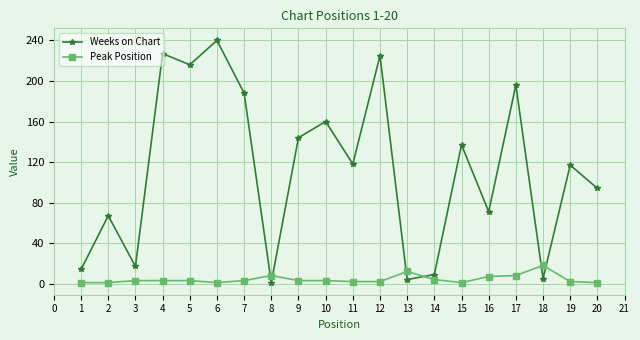

Is this an area chart (filled region under the line)?

No